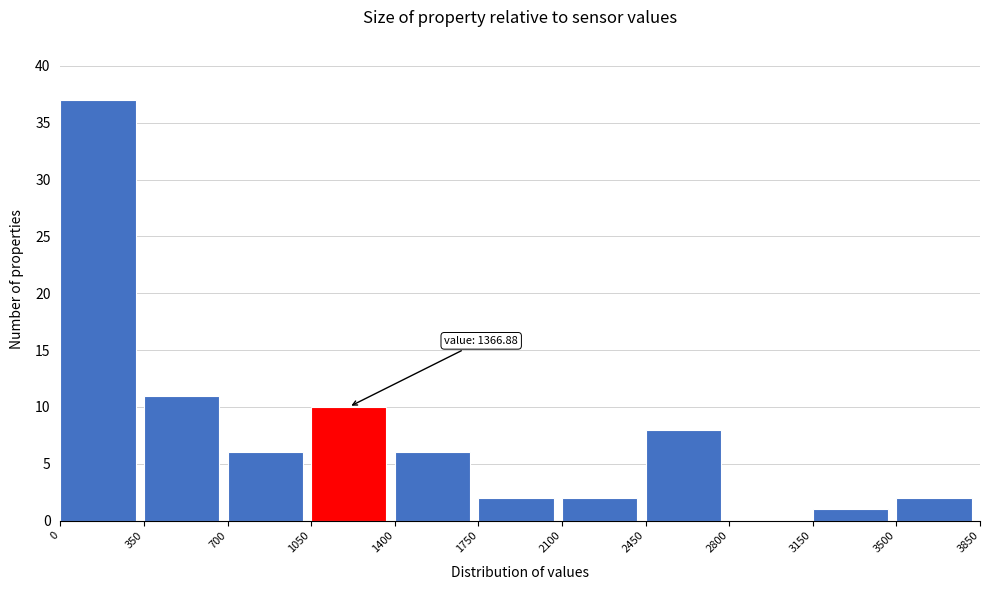

Which range on the x-axis has the tallest bar?

0 to 350